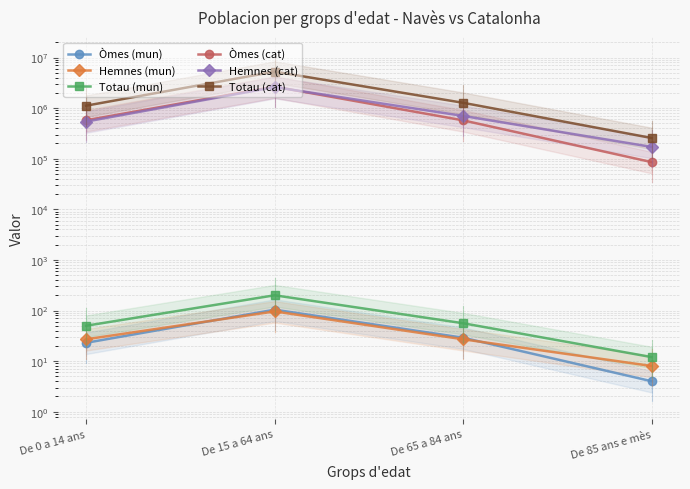

At which category is the sum across all series the highest?

De 15 a 64 ans